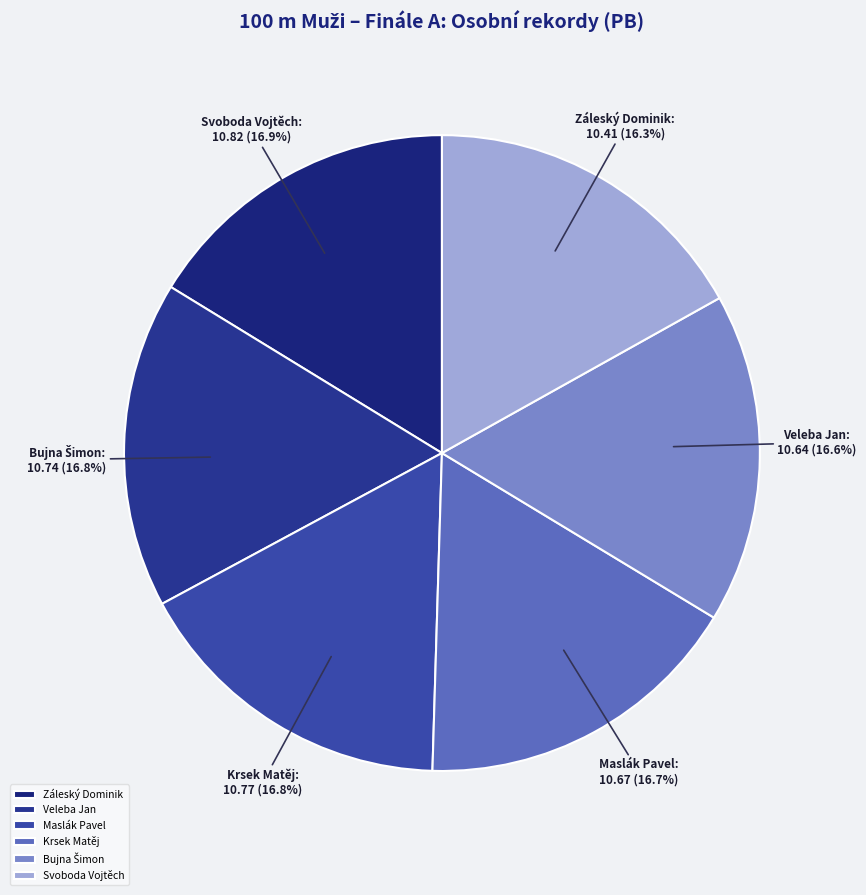

What is the total percentage of Svoboda Vojtěch and Veleba Jan?

33.5%